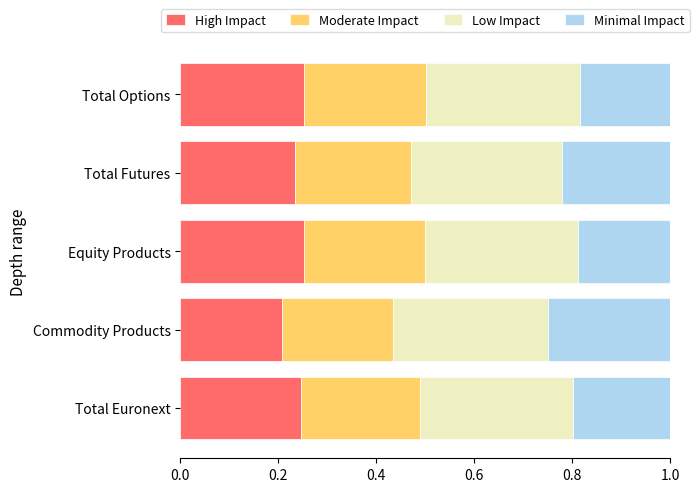

What is the total value across all series at Commodity Products?

1.0